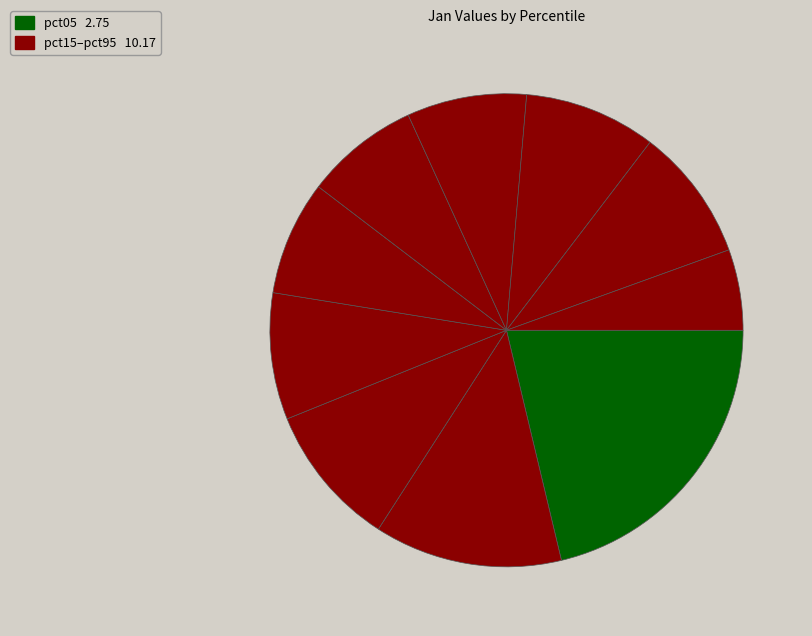

Which category has the biggest portion of the pie?

pct05